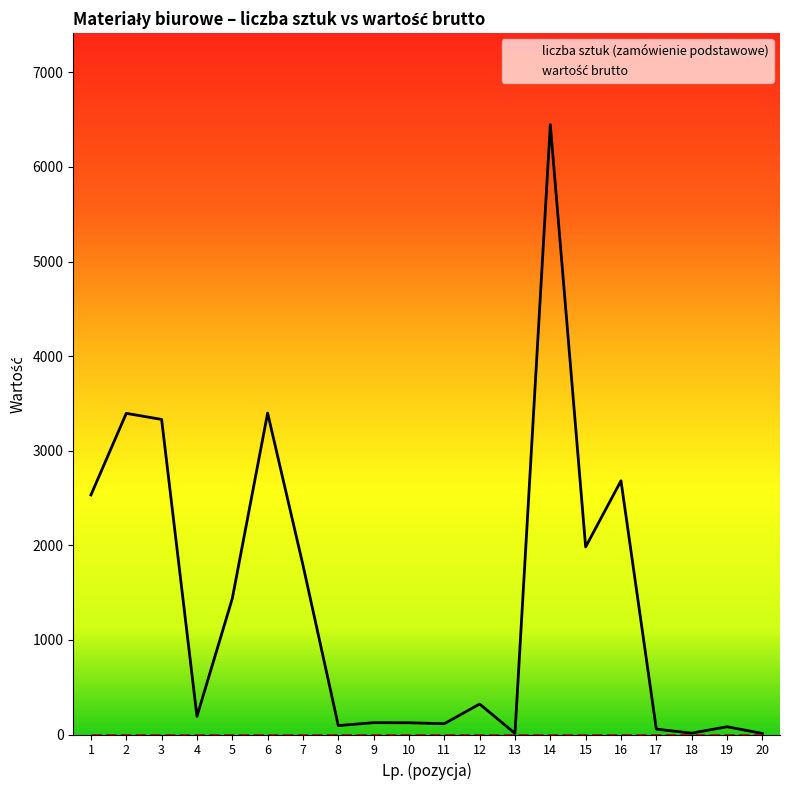

Rank the categories by value from highest to lowest.

14, 6, 2, 3, 16, 1, 15, 7, 5, 12, 4, 9, 10, 11, 8, 19, 17, 18, 13, 20